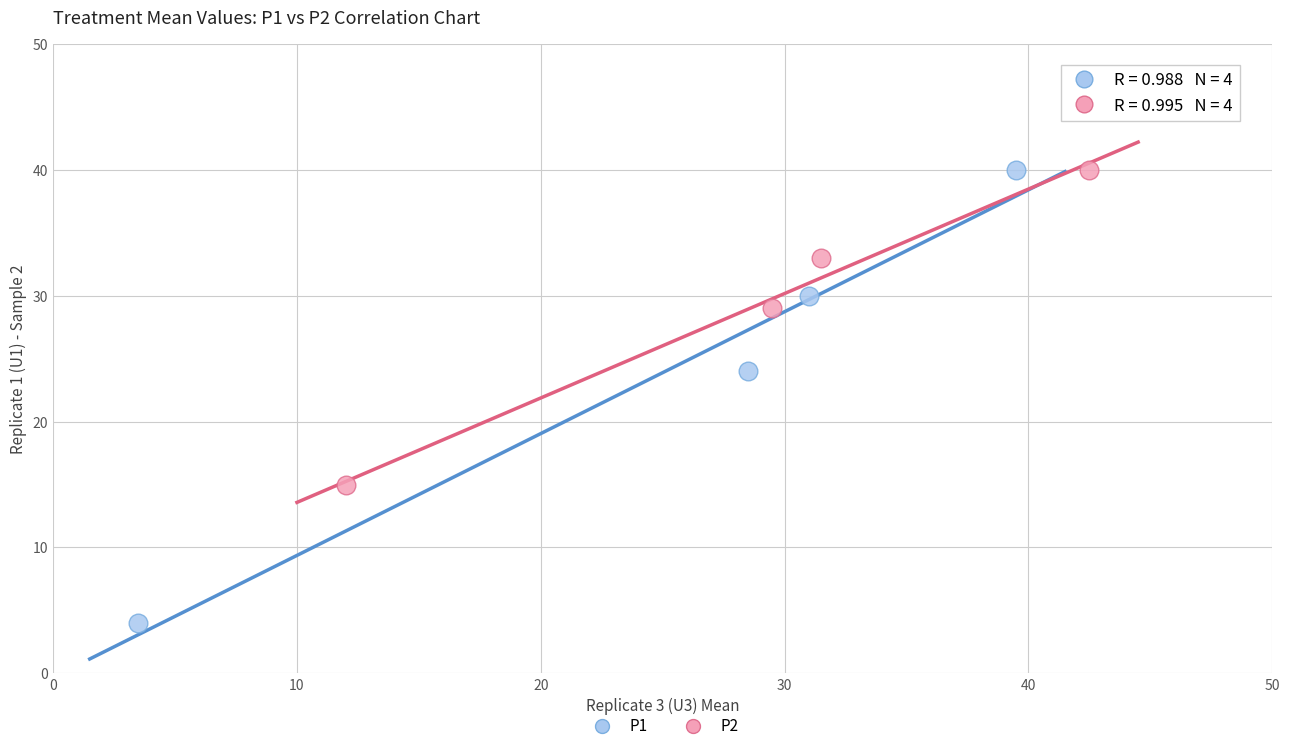

Which series reaches the minimum Y coordinate?

P1